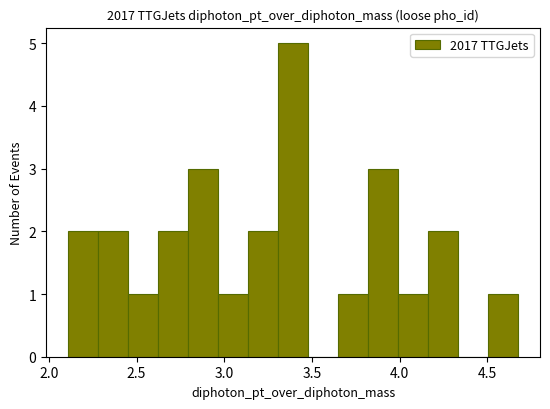

Read against the x-axis, roughly where is the centre of the tallest bar?

3.40